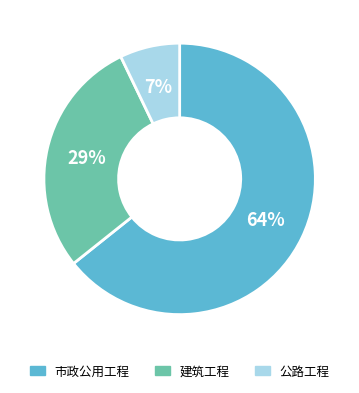

Rank the categories by value from lowest to highest.

公路工程, 建筑工程, 市政公用工程